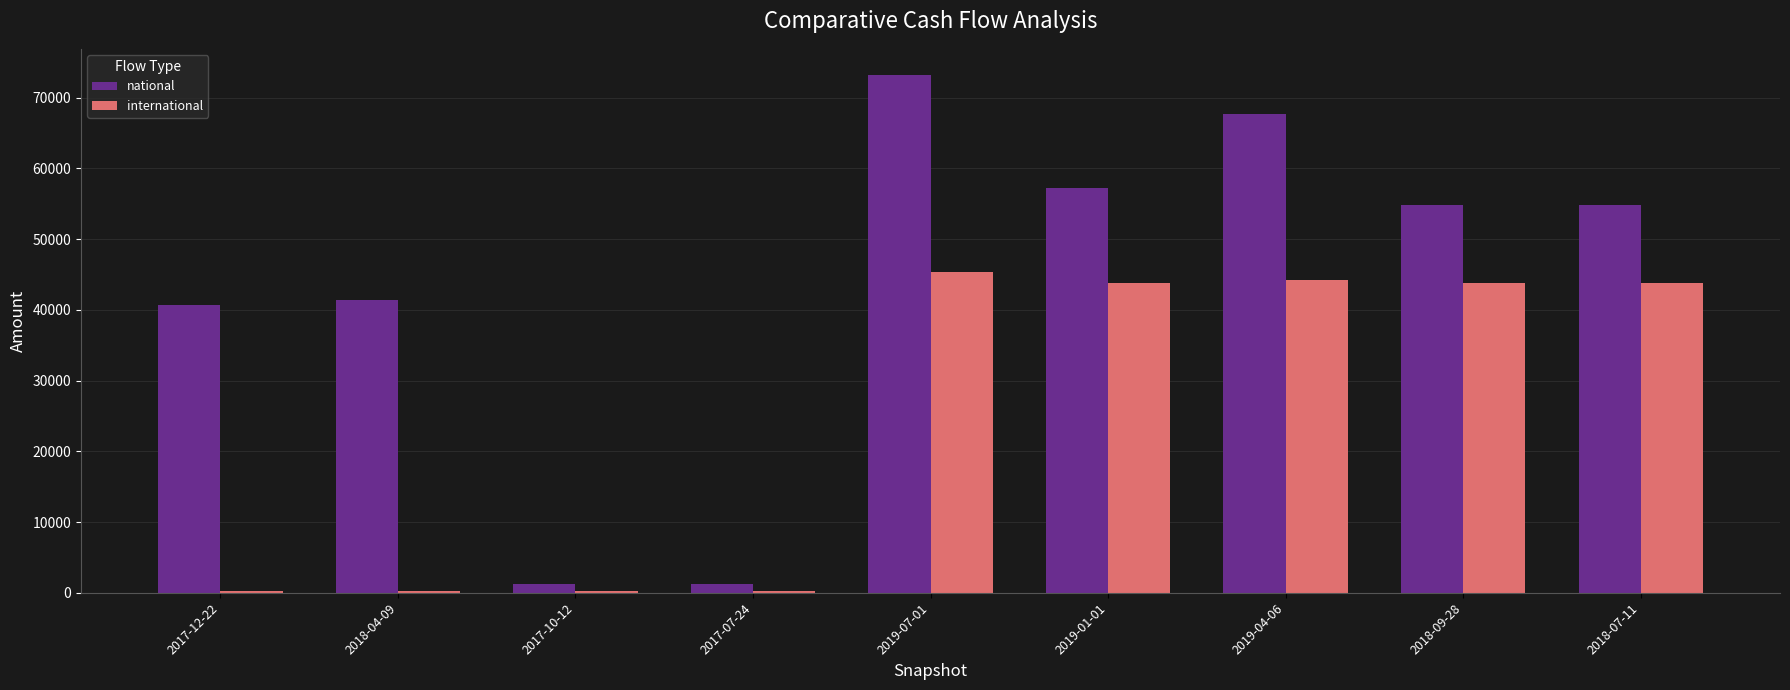

Which category has the highest value across all series?

2019-07-01